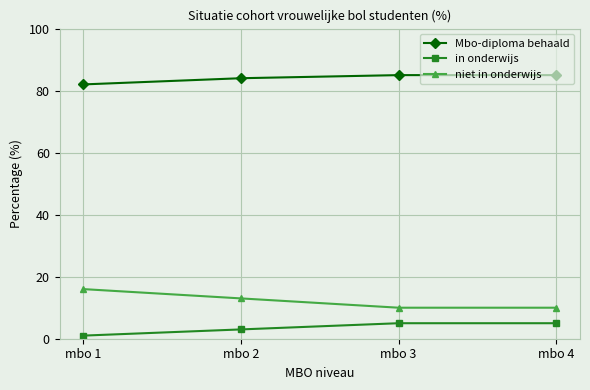

What is the average value of the niet in onderwijs series?

12